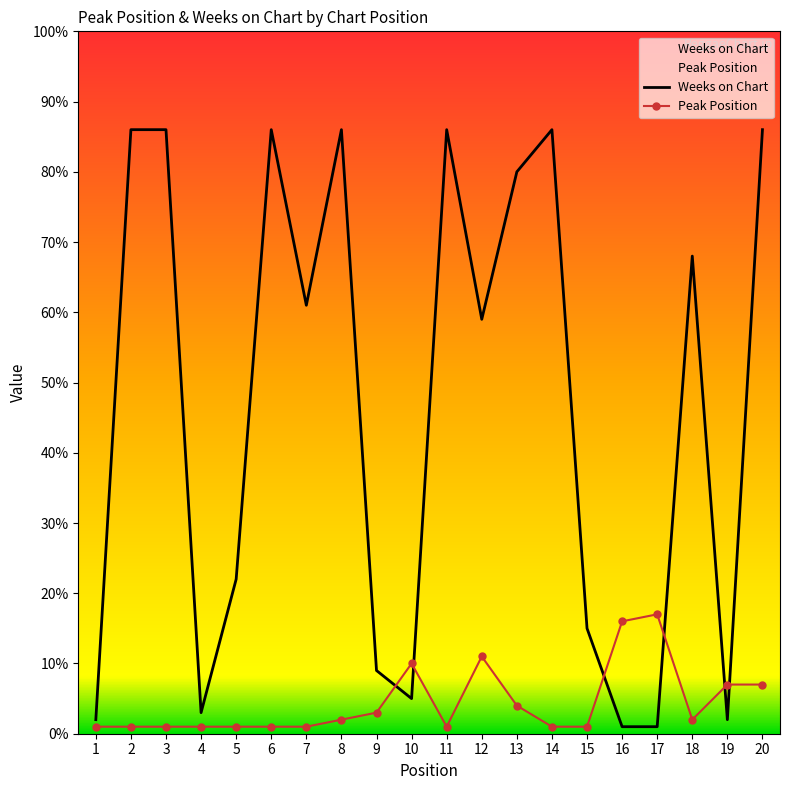

At which category does Peak Position reach its first local peak?

10